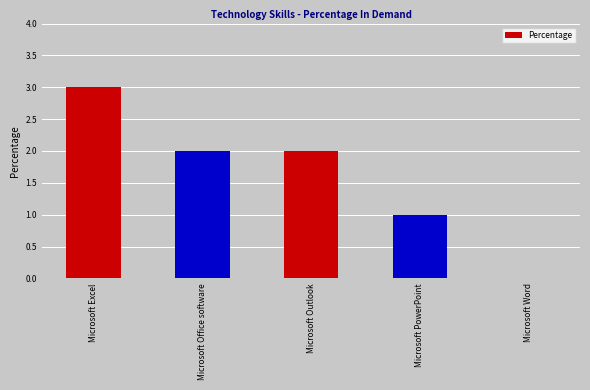

What is the sum of the values at Microsoft PowerPoint and Microsoft Word?

1